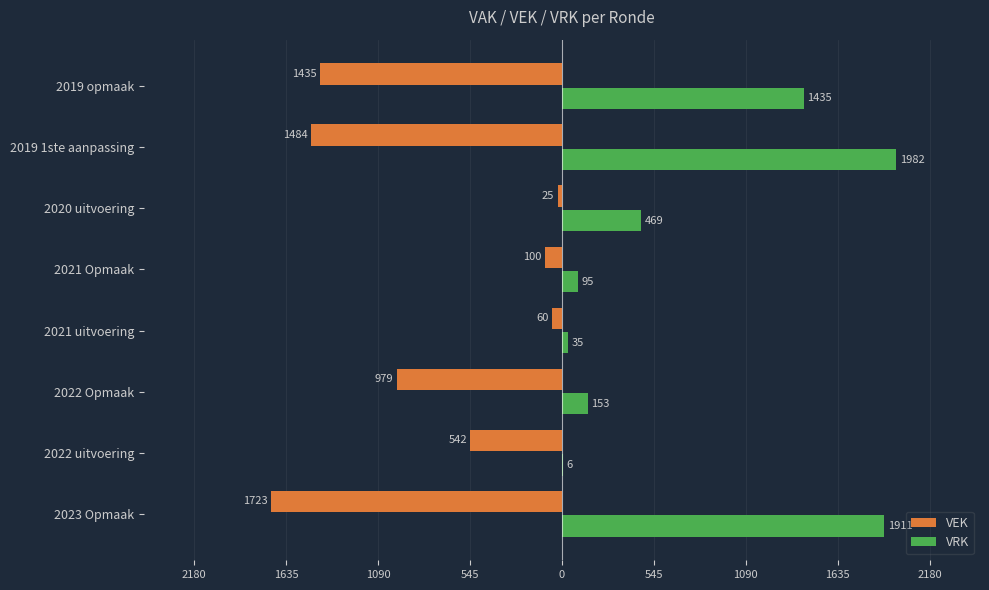

What are all the series names shown in the legend?

VEK, VRK